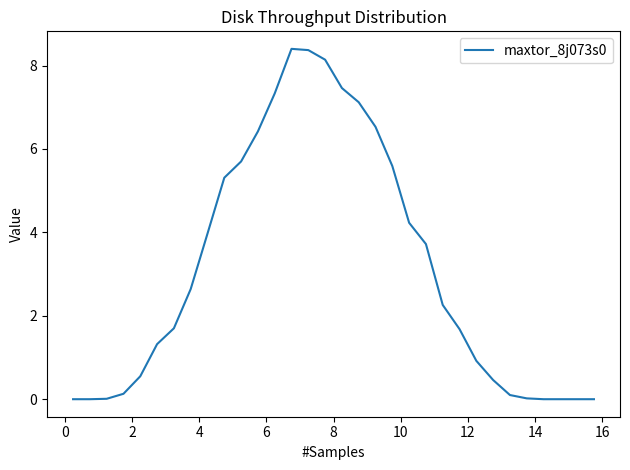

What is the maximum value shown in the chart?

8.4